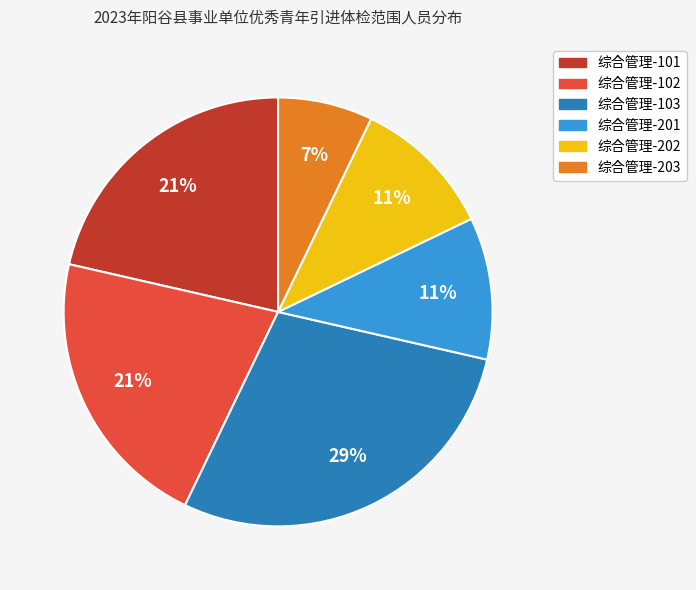

Which category has the smallest portion of the pie?

综合管理-203